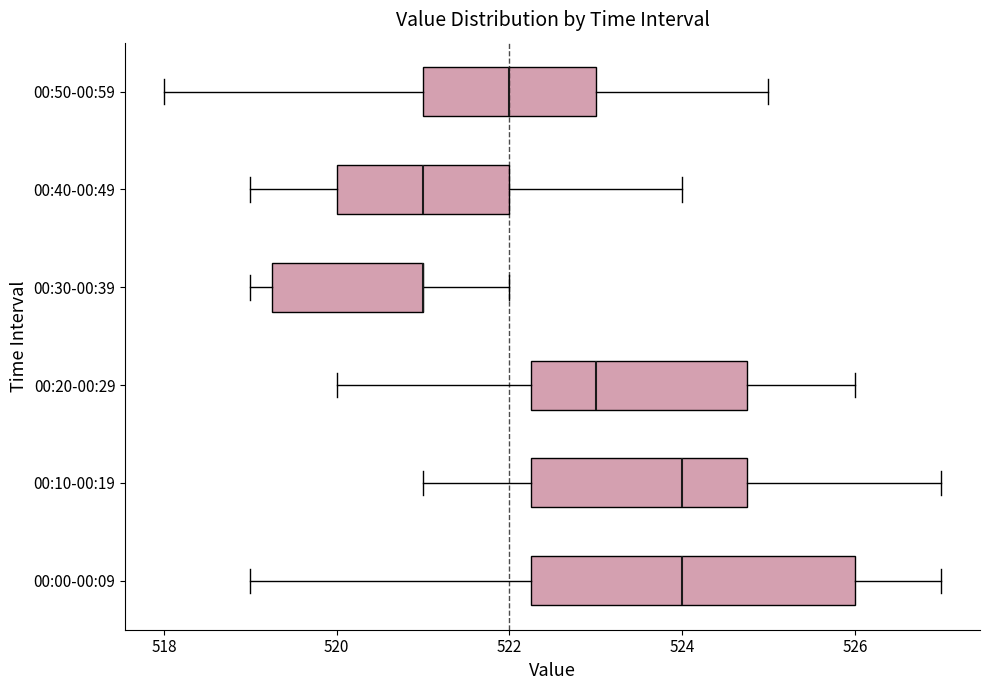

Reading bottom to top, read every box against the x-axis: the position of its median line, the range the box covers, and the ends of its whiskers. The values are not printed on the chart, so give them approximately, as read against the axis.

00:00-00:09: median 524.0, box 522.2 to 526.0, whiskers 519.0 to 527.0
00:10-00:19: median 524.0, box 522.2 to 524.8, whiskers 521.0 to 527.0
00:20-00:29: median 523.0, box 522.2 to 524.8, whiskers 520.0 to 526.0
00:30-00:39: median 521.0 (drawn on the box's right edge), box 519.2 to 521.0, whiskers 519.0 to 522.0
00:40-00:49: median 521.0, box 520.0 to 522.0, whiskers 519.0 to 524.0
00:50-00:59: median 522.0, box 521.0 to 523.0, whiskers 518.0 to 525.0